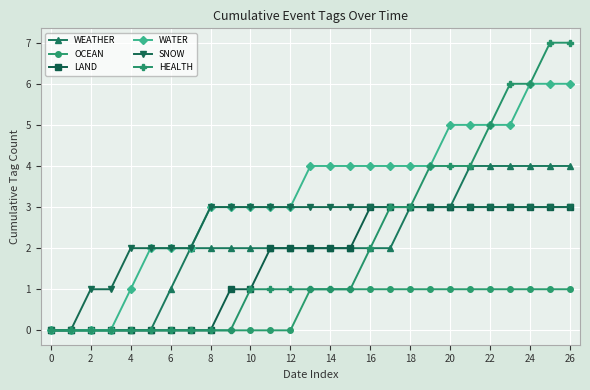

What is the maximum value shown in the chart?

7